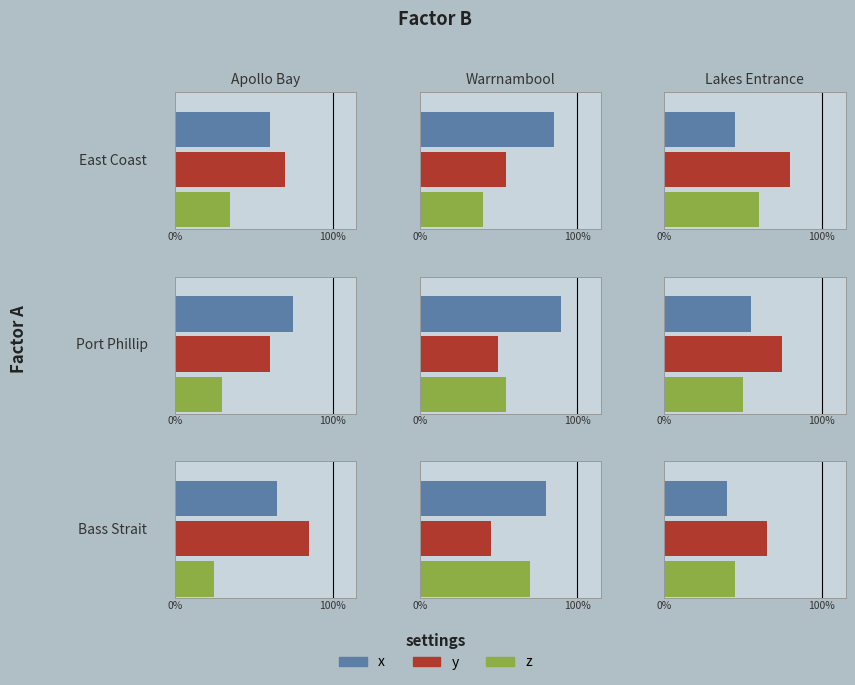

What is the sum of all z values?

4.1